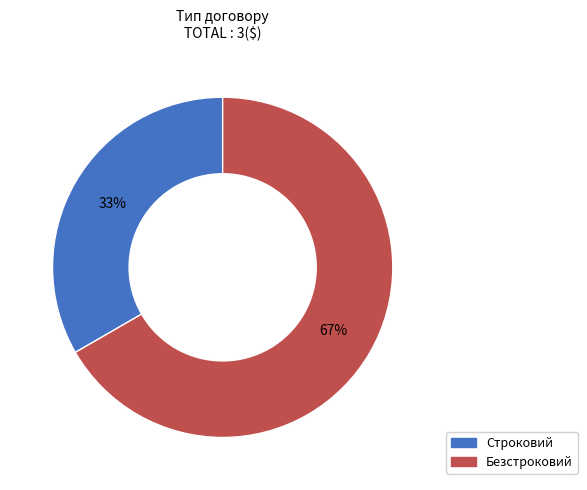

Which slice is the largest?

Безстроковий